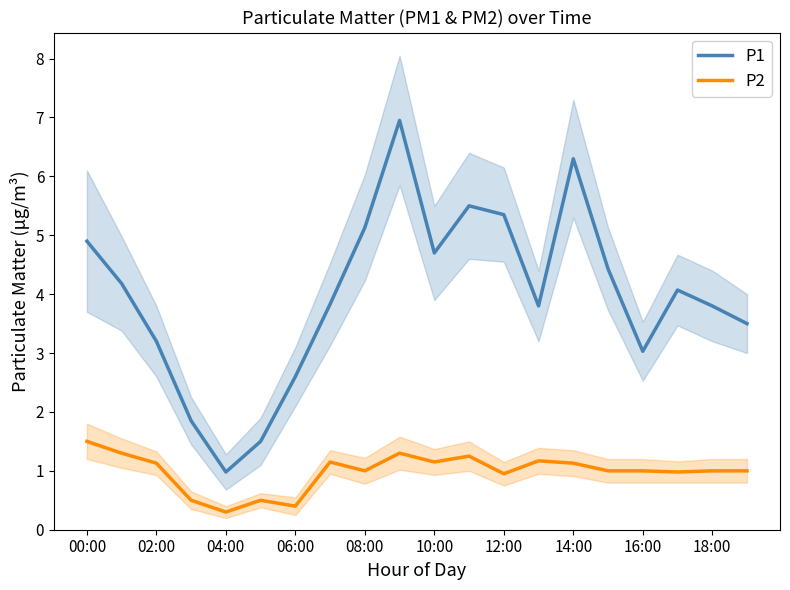

What are all the series names shown in the legend?

P1, P2